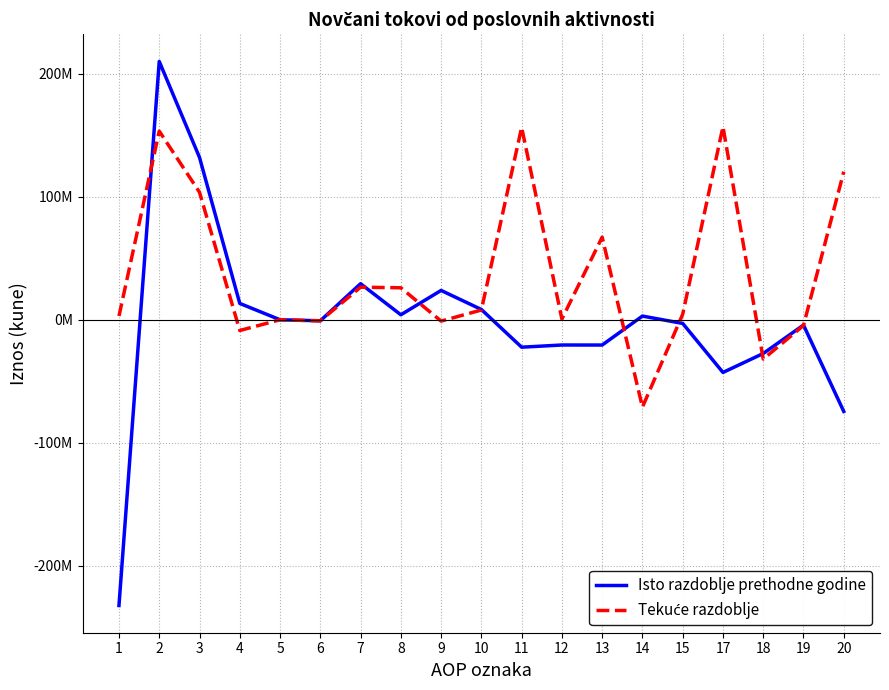

What is the difference between the maximum and minimum values in the Tekuće razdoblje series?

227977507